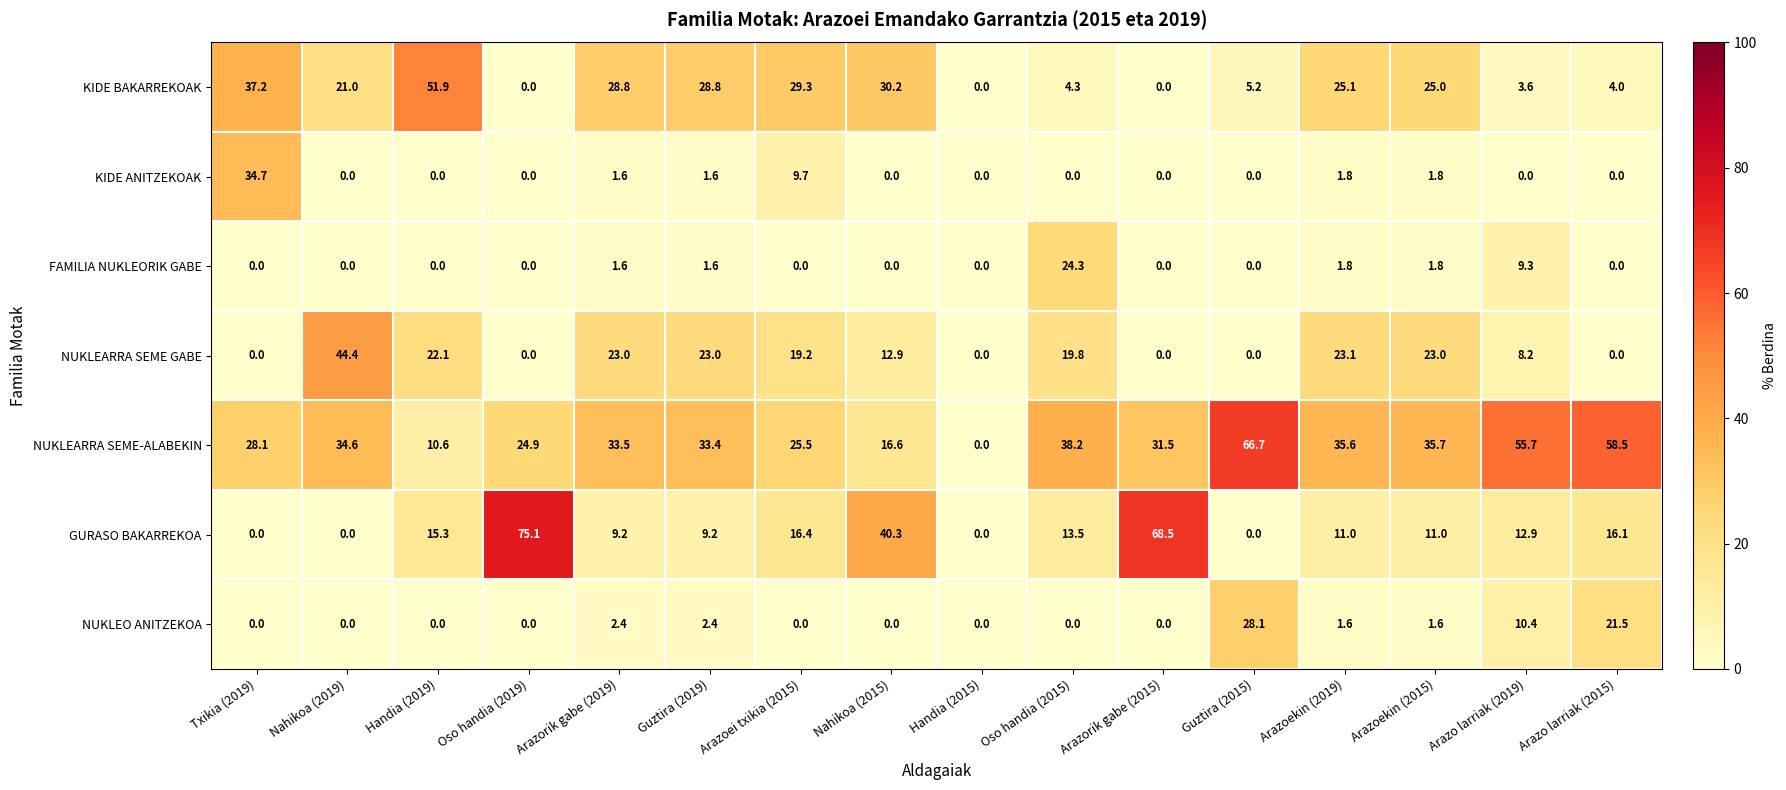

What is the difference between the second highest and minimum values in the KIDE BAKARREKOAK series?

37.2